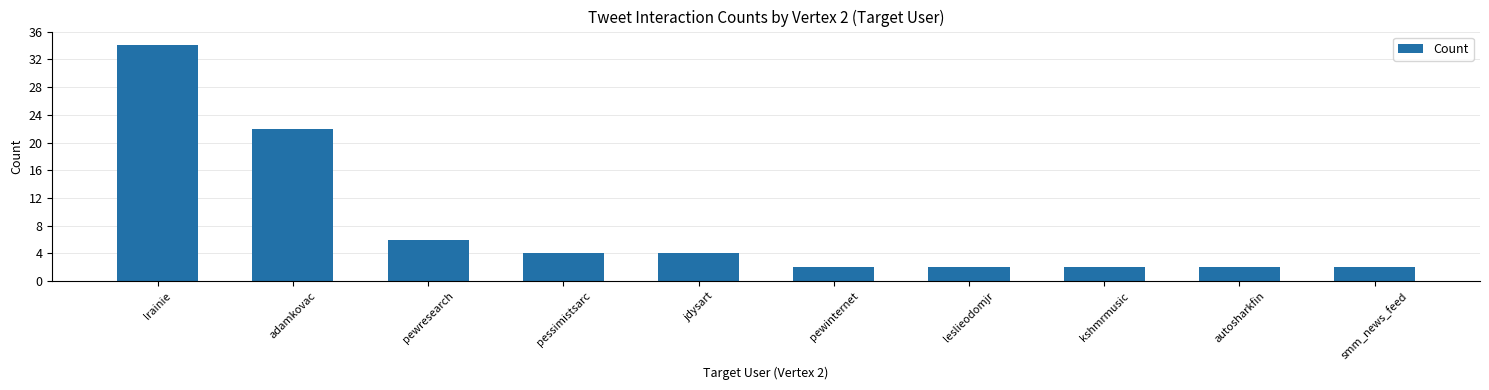

At which label is the value closest to 18?

adamkovac